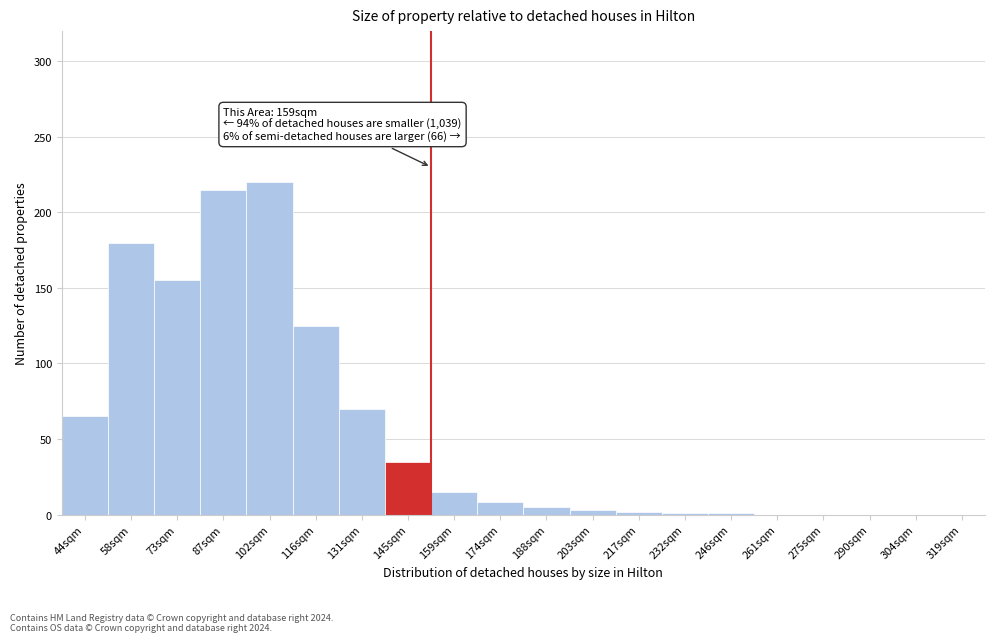

Between 102sqm and 304sqm, which is larger?

102sqm